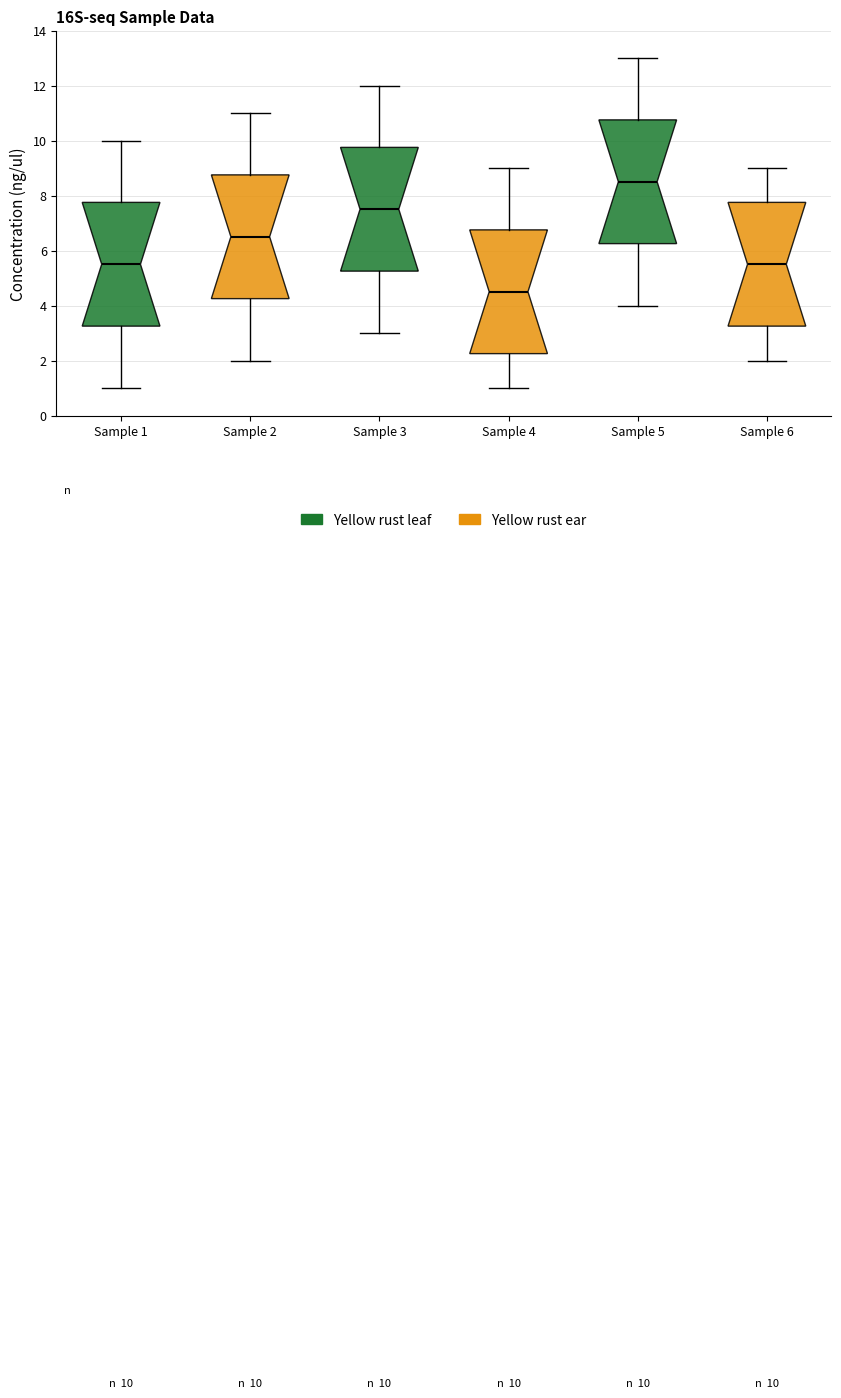

Which box has the lowest median line?

Sample 4